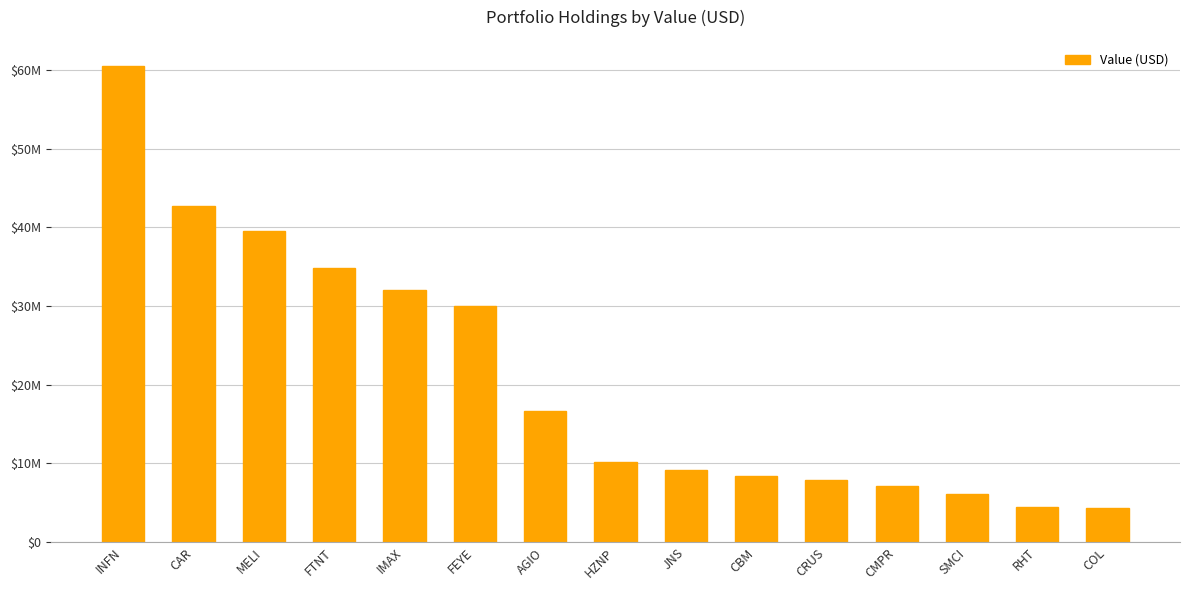

What is the approximate value at MELI?

39569000